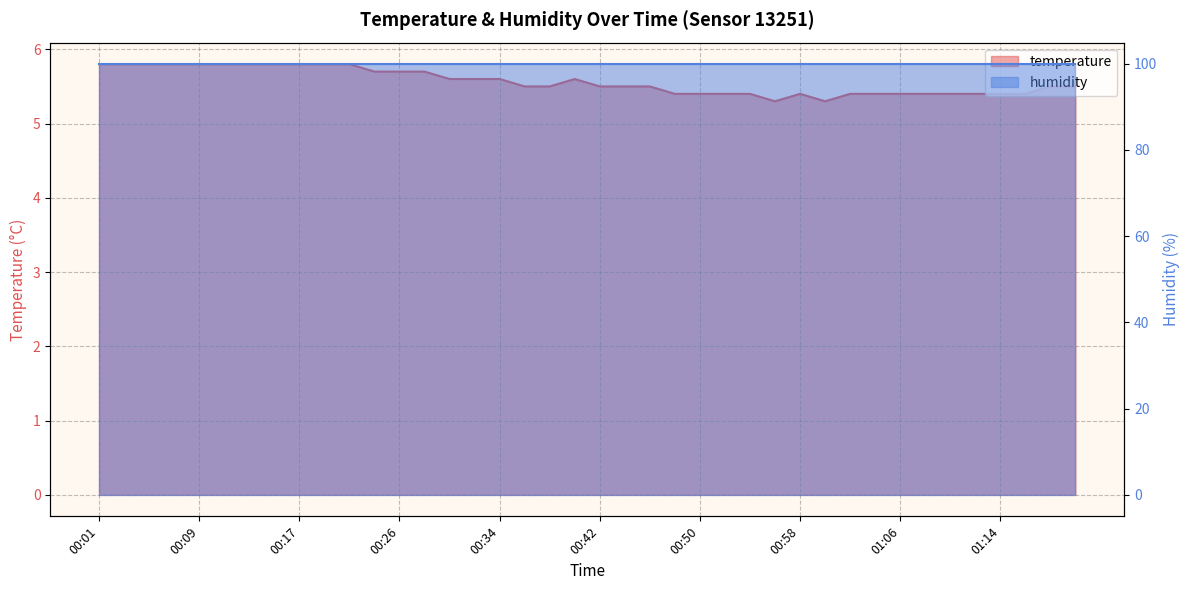

True or false: the data shows 5.8 at 00:03.

True